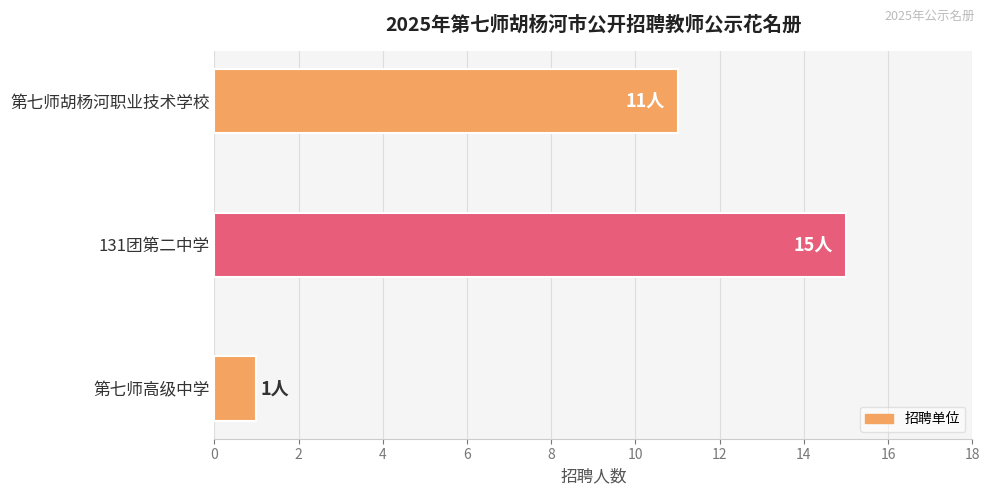

The value at 第七师高级中学 is 1. True or false?

True